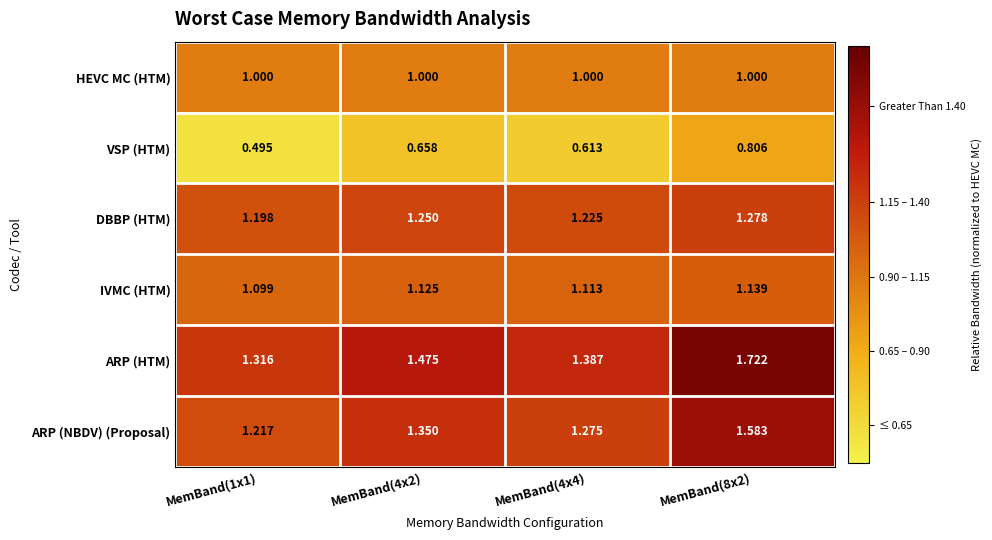

Rank the series by their maximum value, from lowest to highest.

VSP (HTM), HEVC MC (HTM), IVMC (HTM), DBBP (HTM), ARP (NBDV) (Proposal), ARP (HTM)